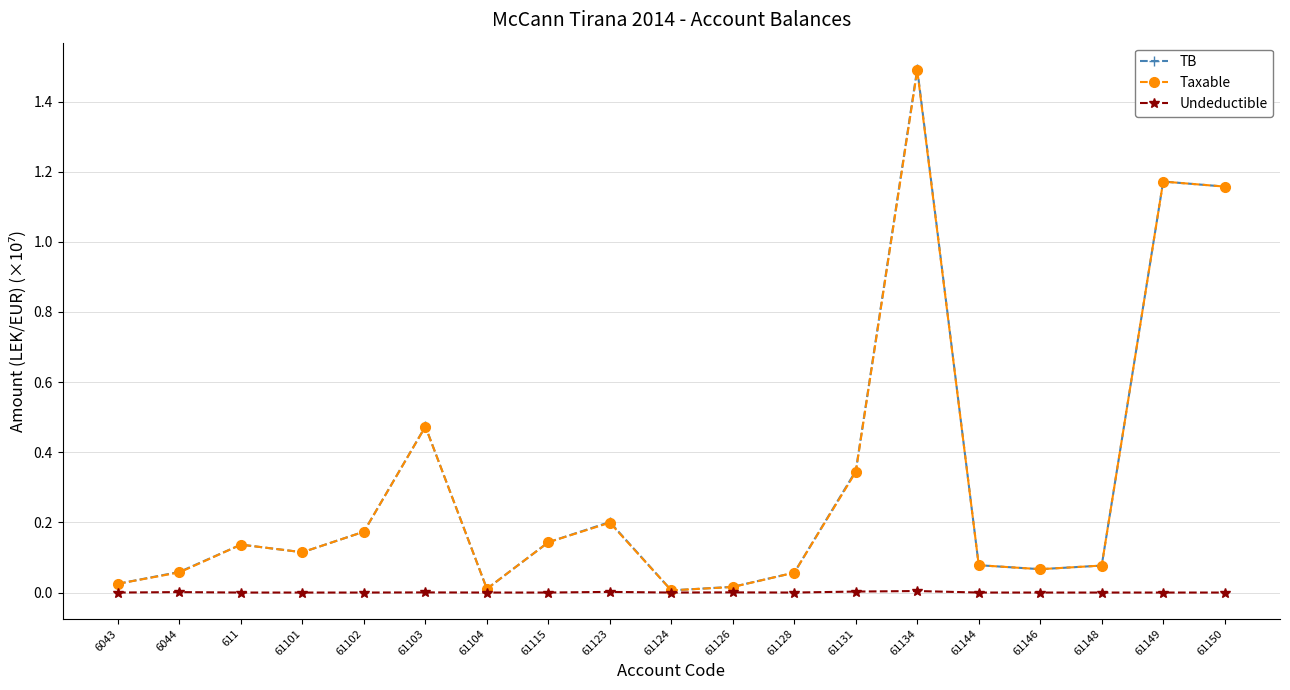

What are all the series names shown in the legend?

TB, Taxable, Undeductible